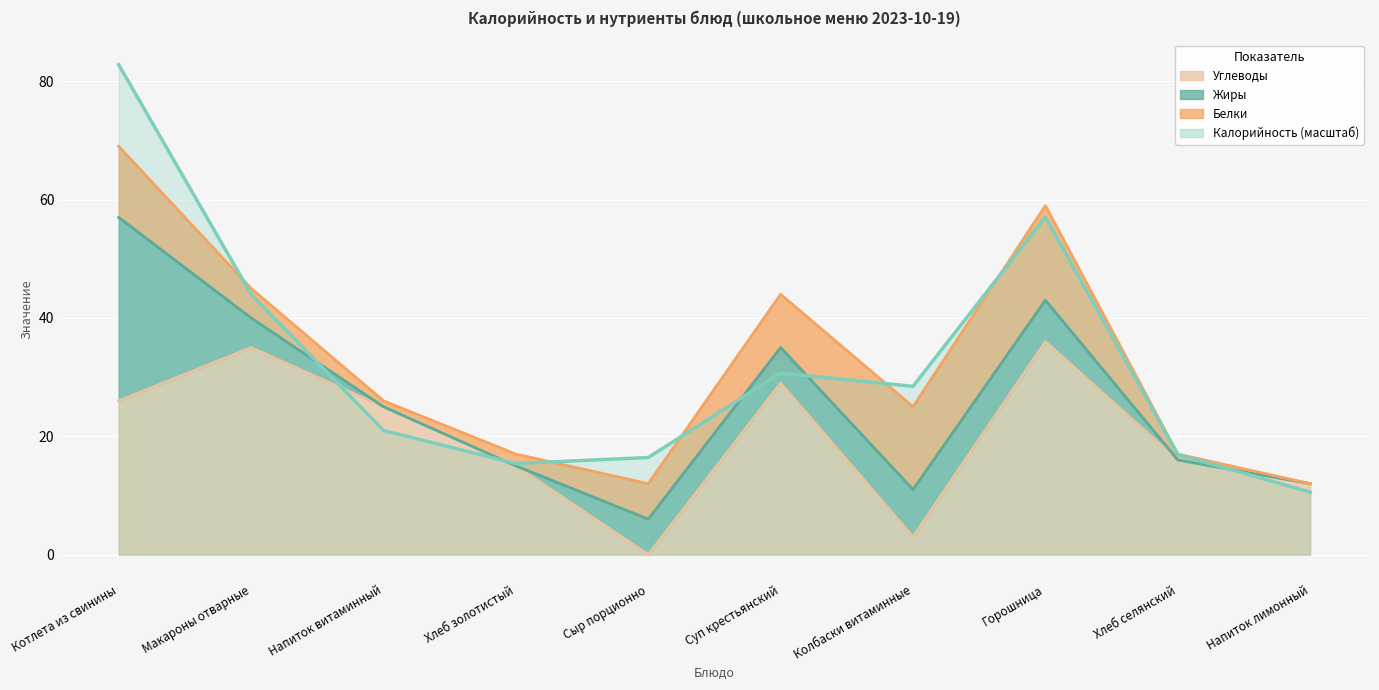

Where is the first local minimum for Углеводы?

Сыр порционно